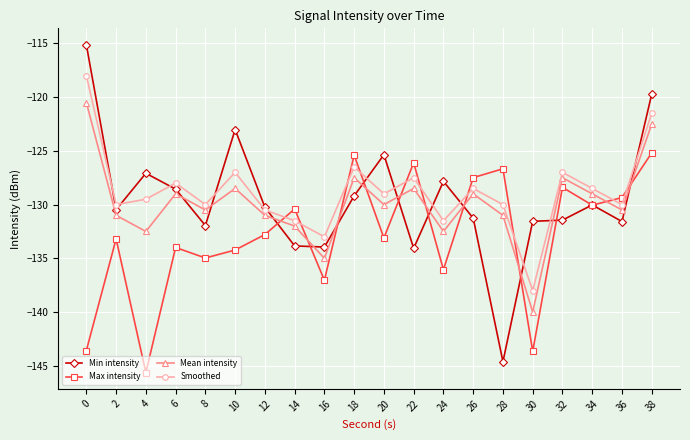

How many lines are shown in the chart?

4